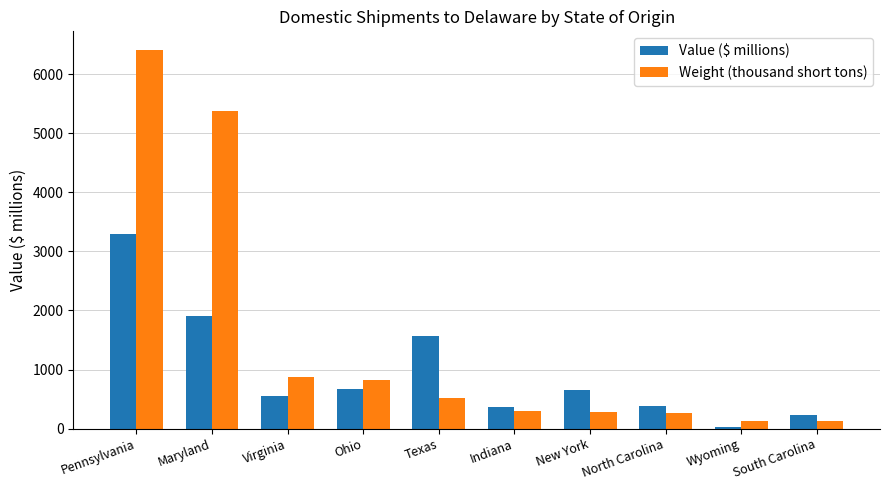

What is the sum of the Value ($ millions) values at Ohio and Maryland?

2588